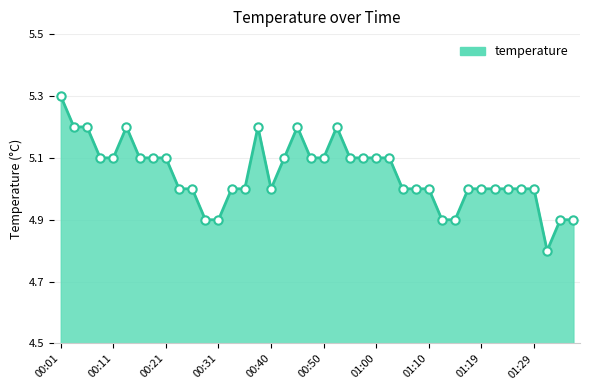

Does the chart have visible grid lines?

Yes